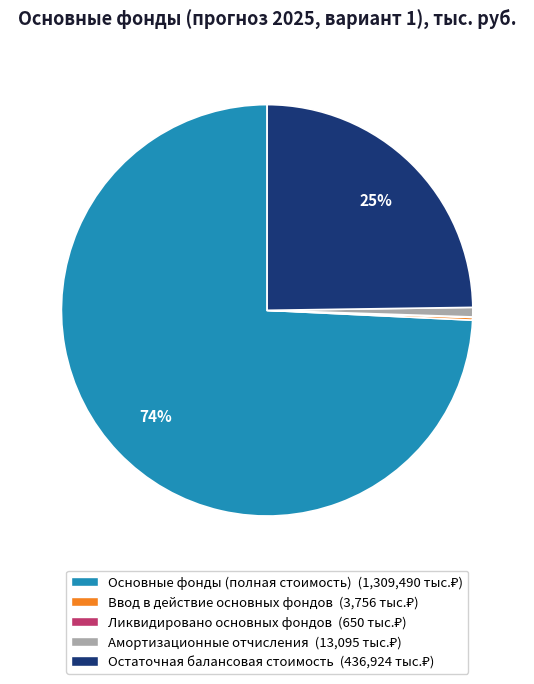

Does any single category account for the majority?

Yes